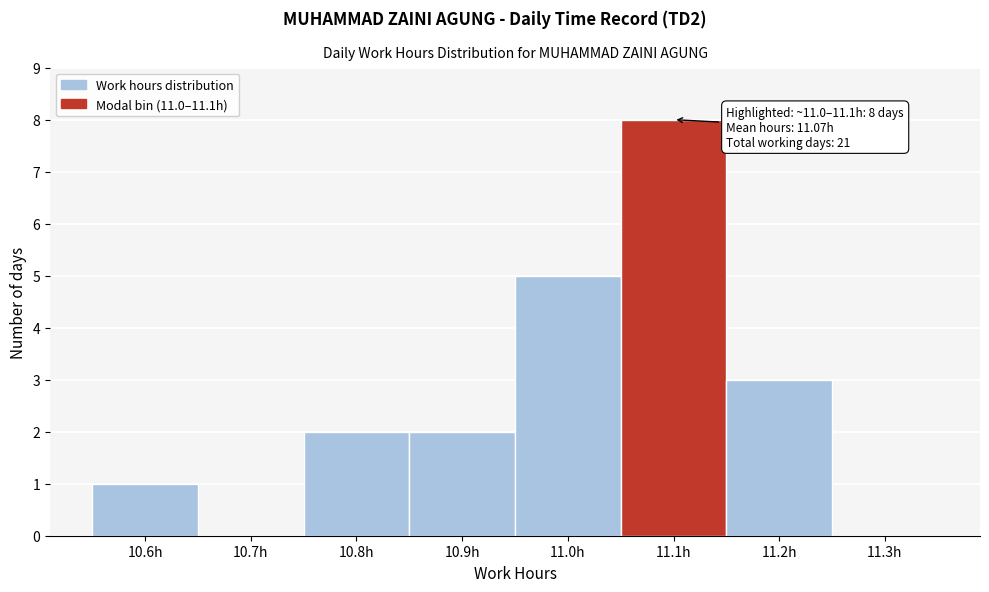

Reading left to right, extract all data points from this chart.

10.6h=1	10.7h=0	10.8h=2	10.9h=2	11.0h=5	11.1h=8	11.2h=3	11.3h=0